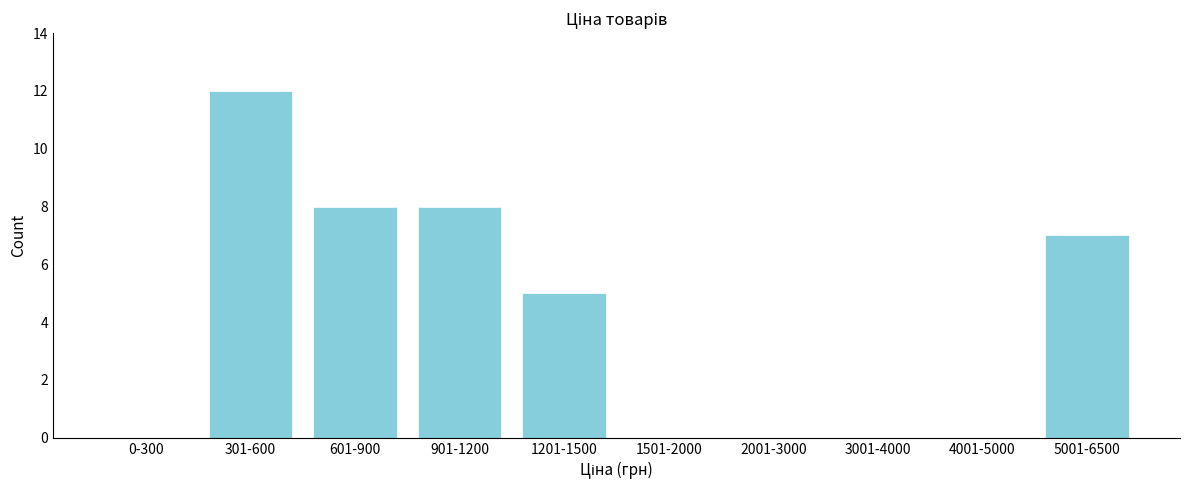

Reading left to right, what are all the values shown in this chart?

0-300=0	301-600=12	601-900=8	901-1200=8	1201-1500=5	1501-2000=0	2001-3000=0	3001-4000=0	4001-5000=0	5001-6500=7